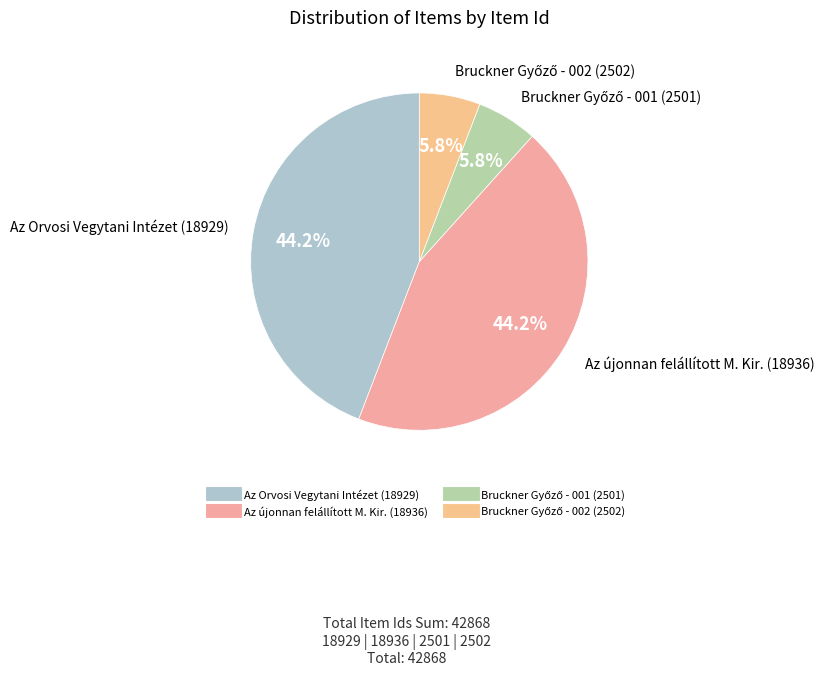

What portion of the pie excludes Az Orvosi Vegytani Intézet (18929)?

55.8%